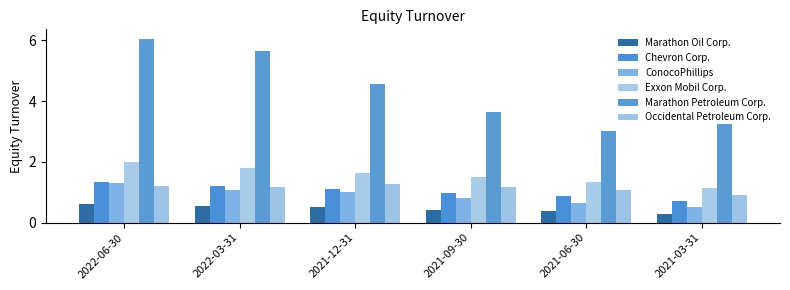

What is the label of the 5th bar from the left?

2021-06-30